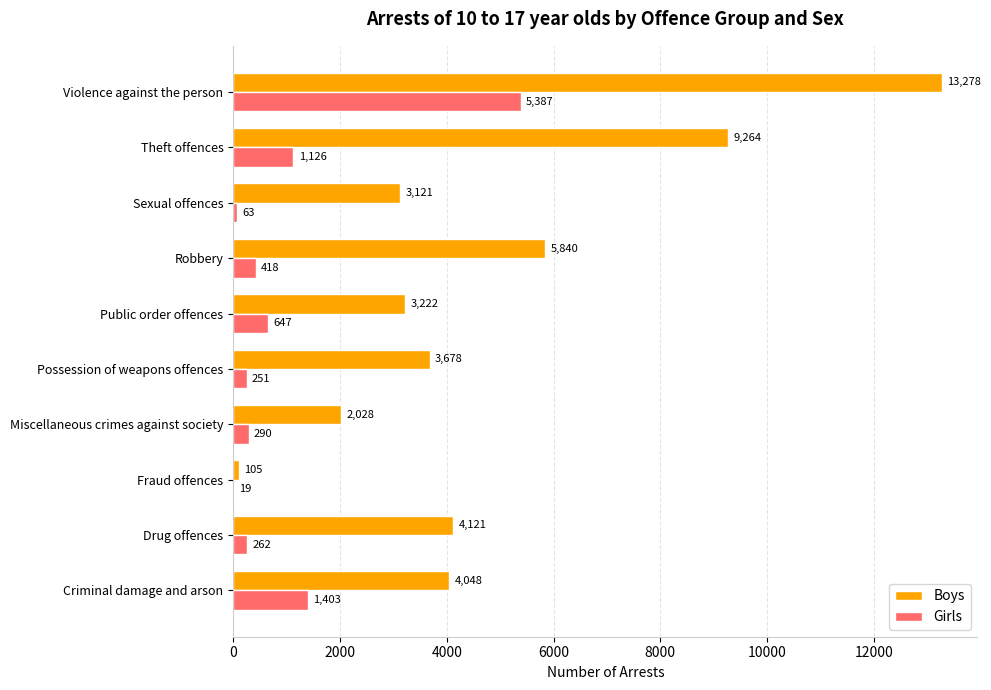

Count the number of data series in this chart.

2